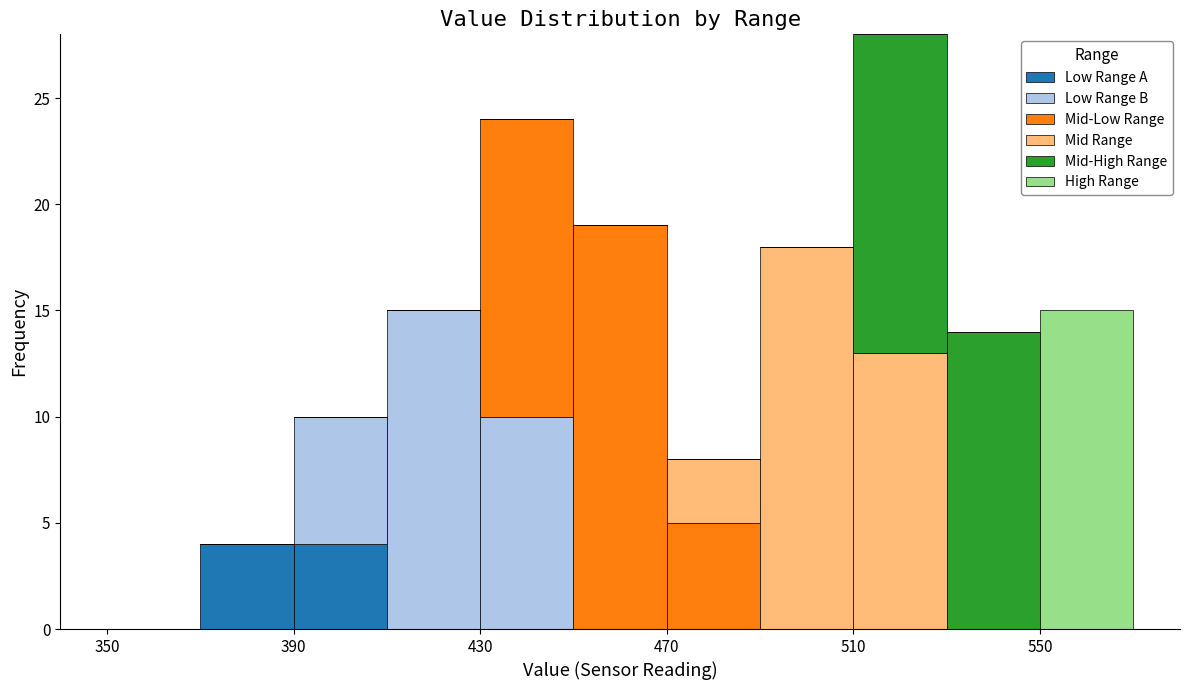

Which range on the x-axis has the tallest stacked bar (by total height)?

510 to 530